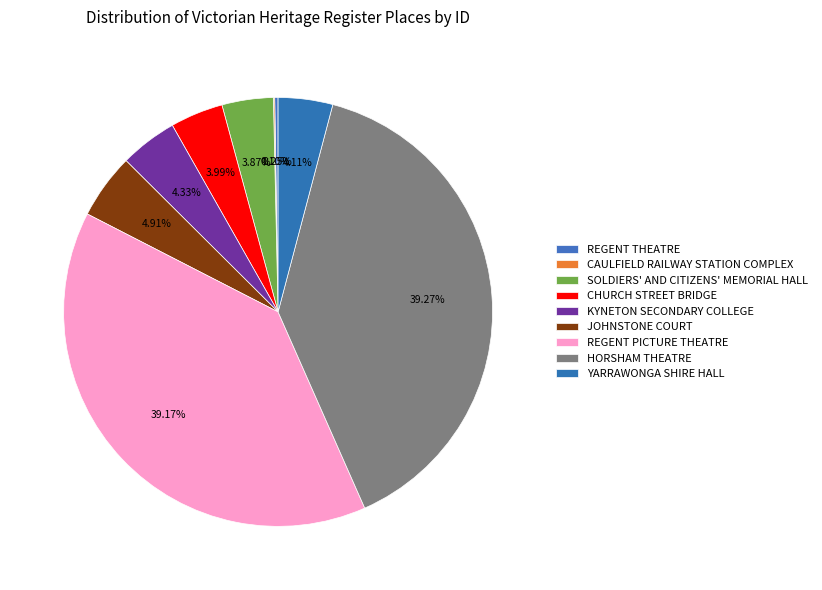

What percentage is the REGENT PICTURE THEATRE slice, to the nearest percent?

39%